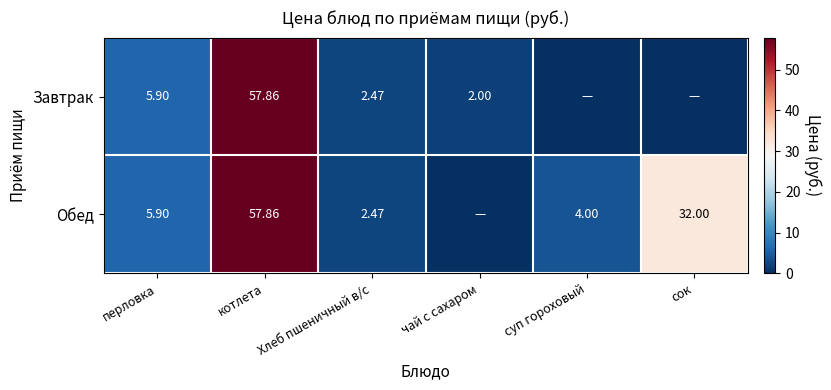

How many data points in Обед are above 5?

3